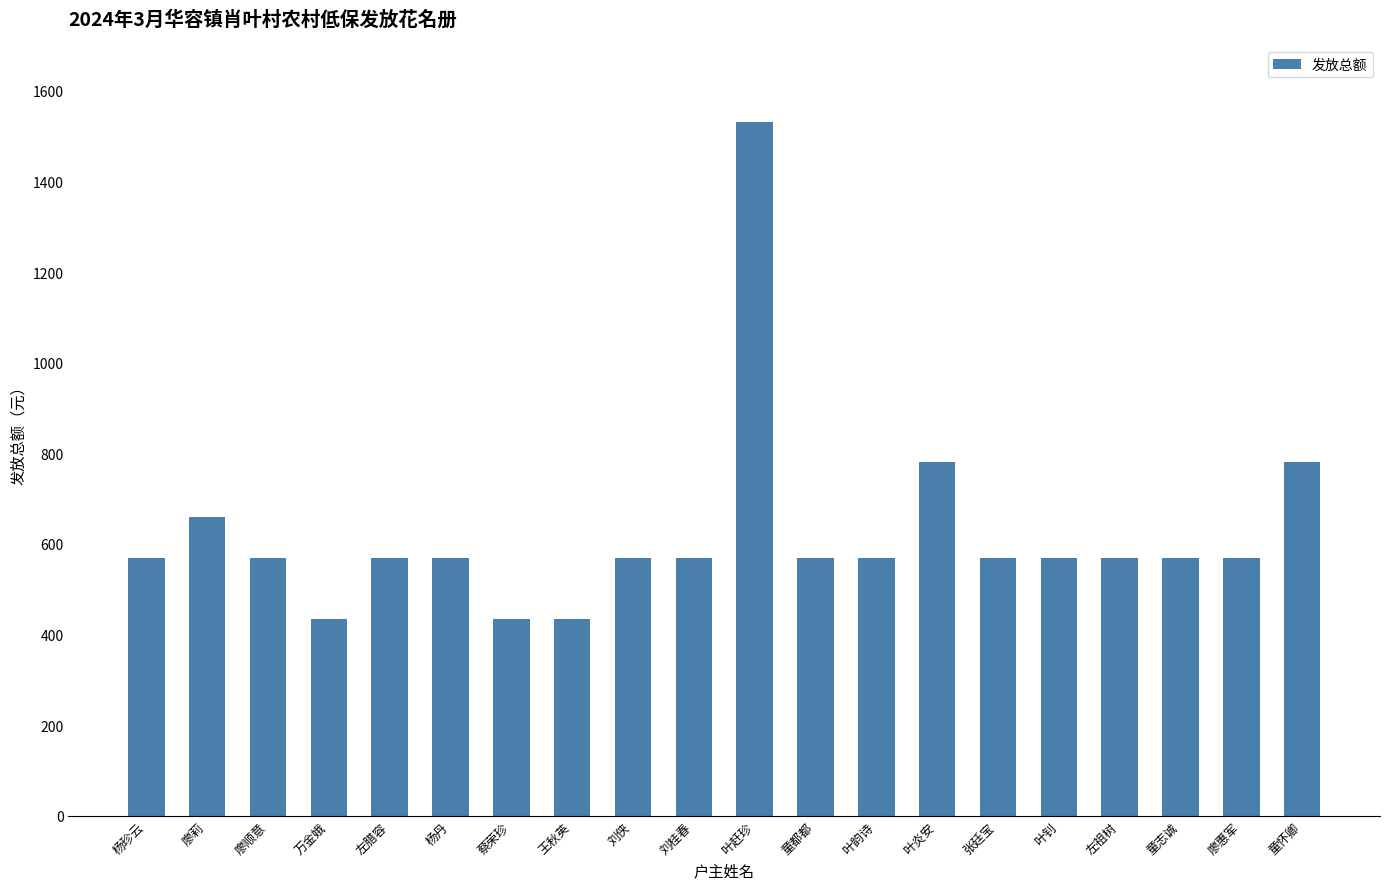

Reading left to right, transcribe all the data shown in this chart.

杨珍云=570	廖莉=660	廖顺意=570	万金娥=435	左腊容=570	杨丹=570	蔡荣珍=435	王秋英=435	刘侠=570	刘桂春=570	叶赶珍=1530	童都都=570	叶韵诗=570	叶炎安=780	张廷宝=570	叶钊=570	左祖树=570	童志诚=570	廖惠军=570	童怀卿=780